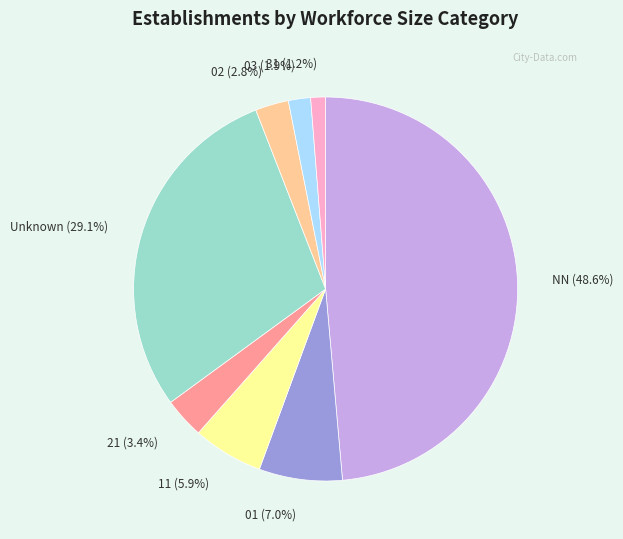

How many slices are in this pie chart?

8